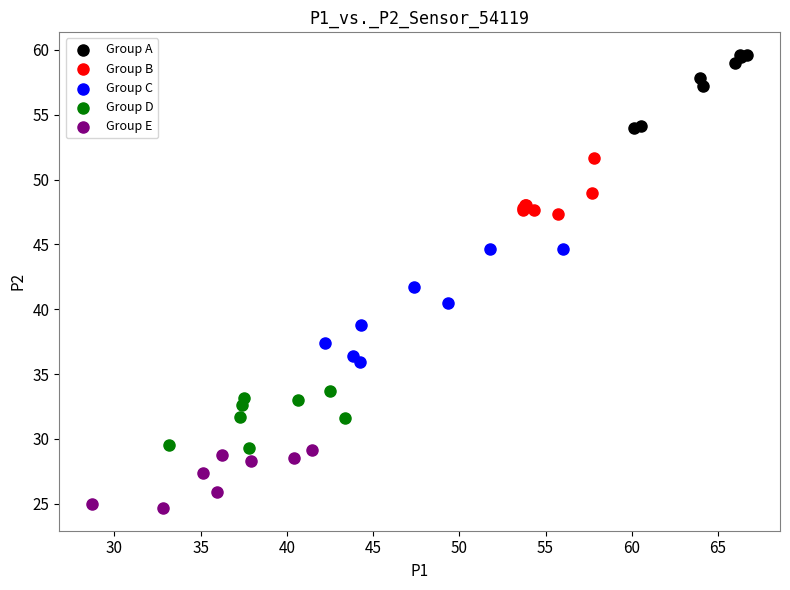

Which series has the widest spread of Y values?

Group C